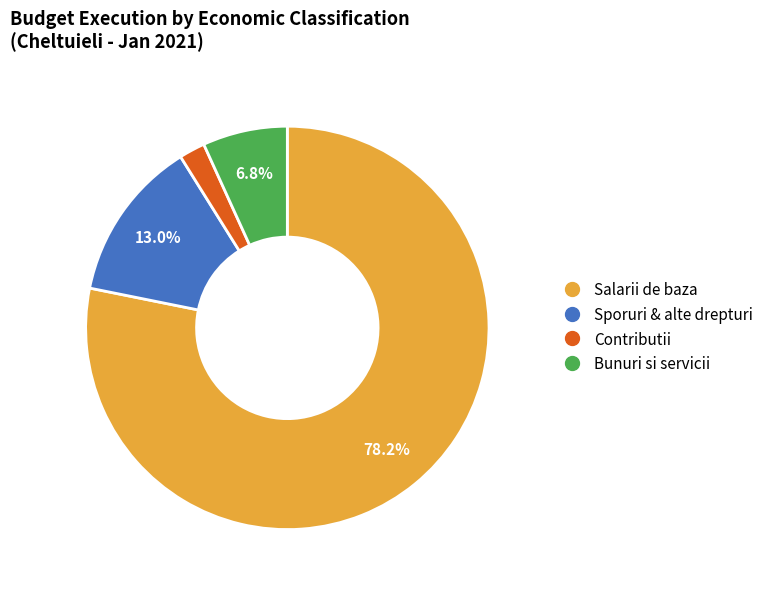

Does any single category account for the majority?

Yes